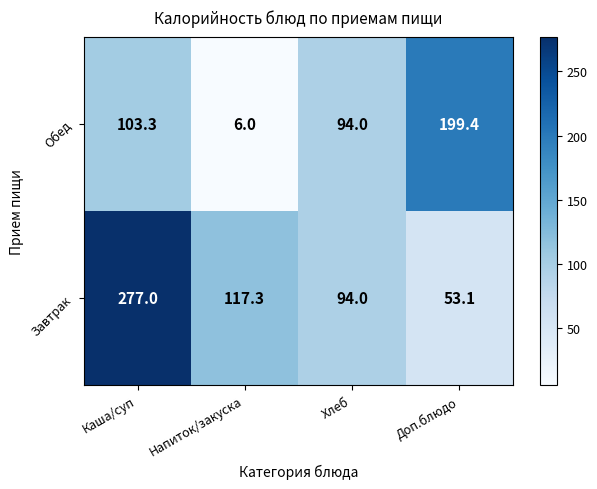

Reading left to right, list all the values displayed in this chart.

Обед: 103.3	6.0	94.0	199.4
Завтрак: 277.0	117.3	94.0	53.1